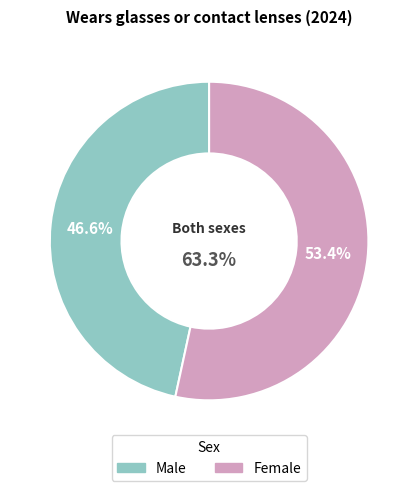

To the nearest percent, what is the combined percentage of Male and Female?

100%